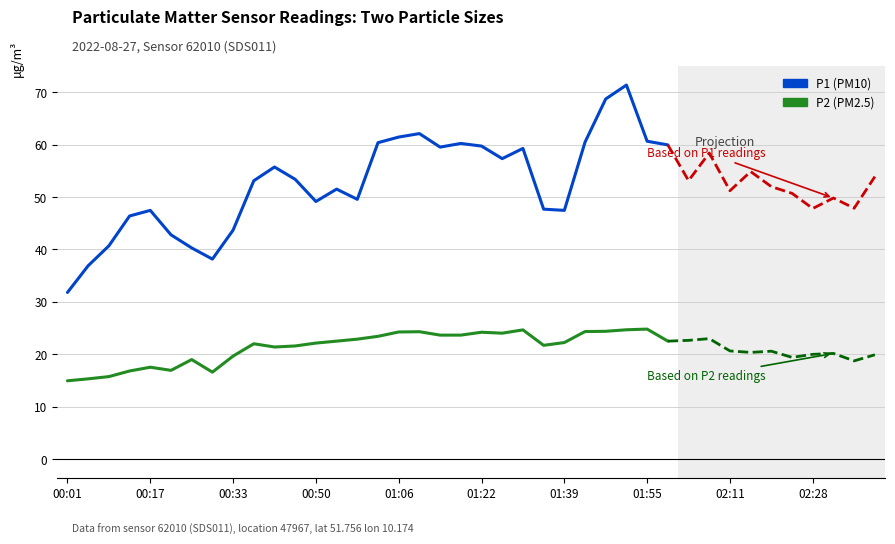

Is this an area chart (filled region under the line)?

No